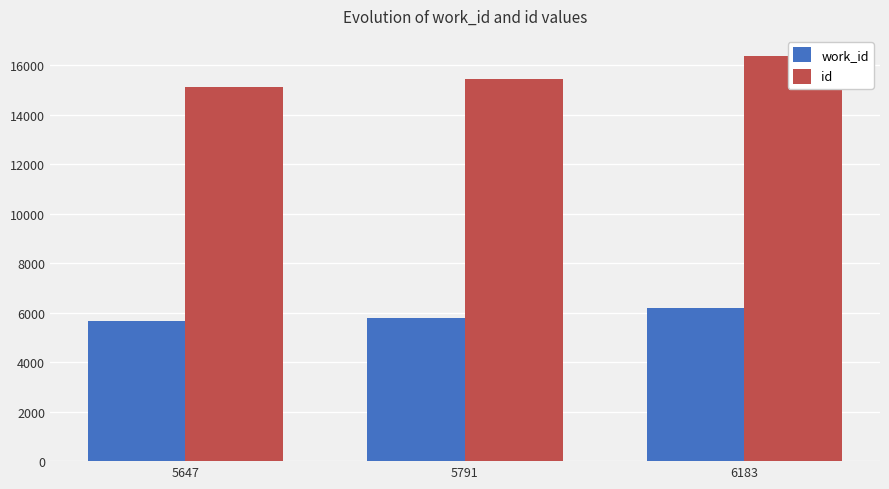

Where is work_id nearest to the value 5915?

5791